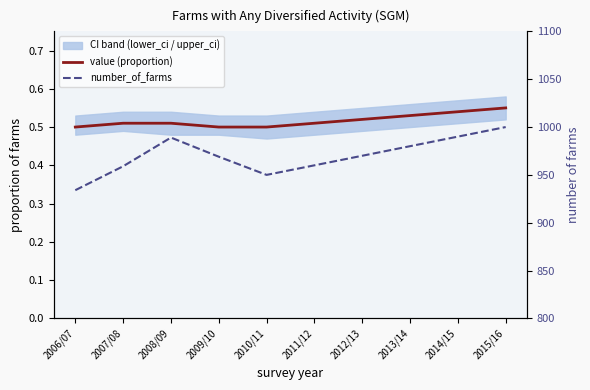

What is the difference between the highest and lowest values at 2010/11?

949.5